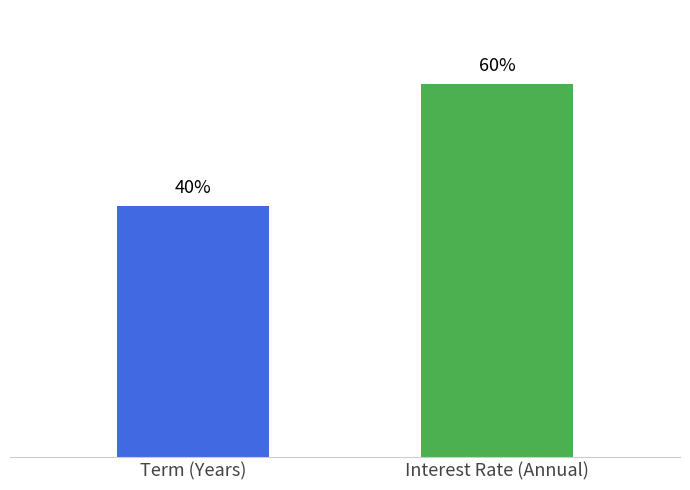

Rank the categories by value from highest to lowest.

Interest Rate (Annual), Term (Years)